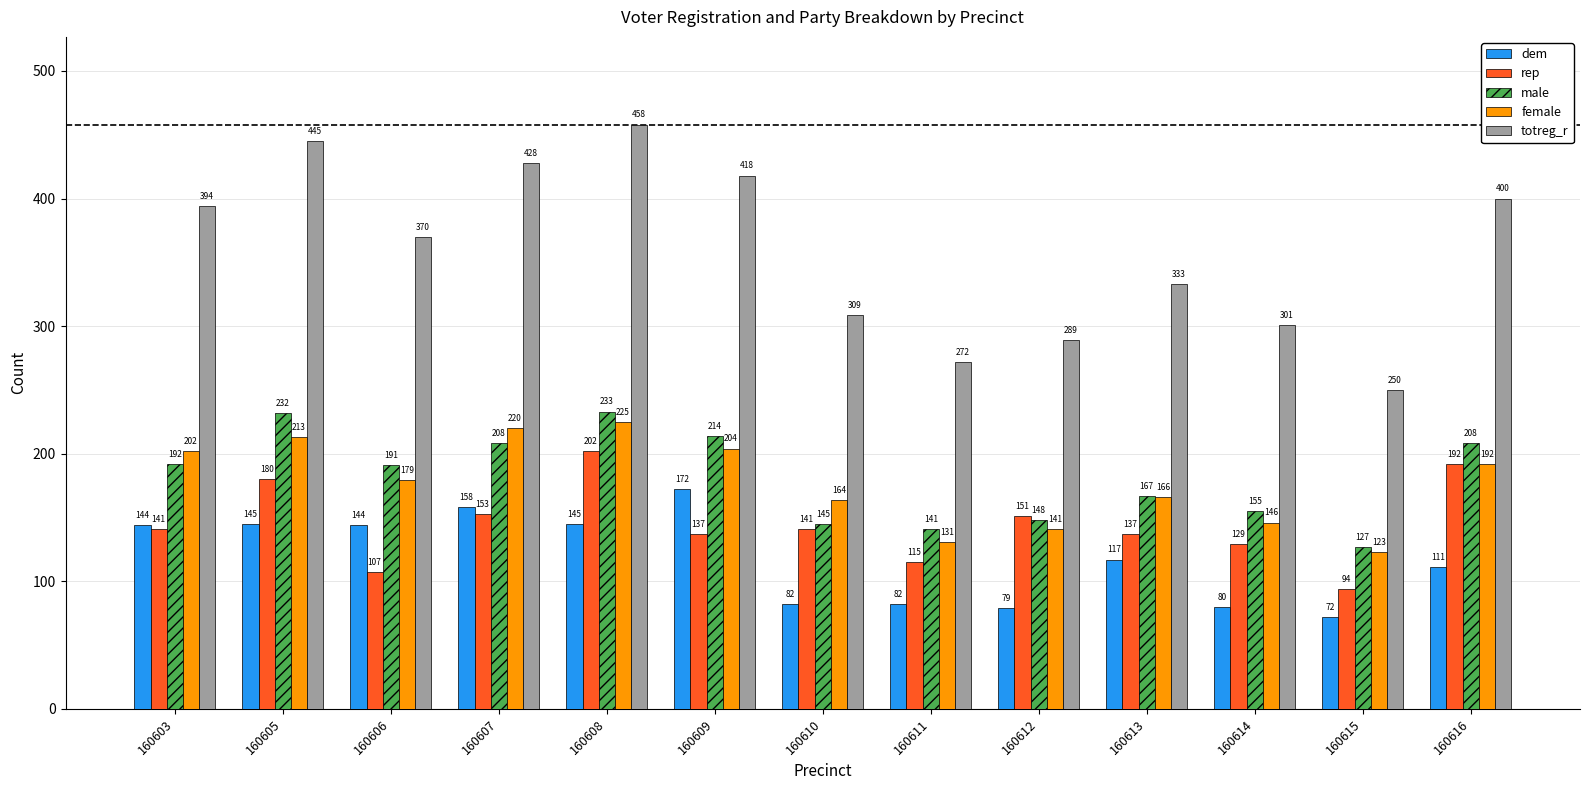

What is the average value of the dem series?

118